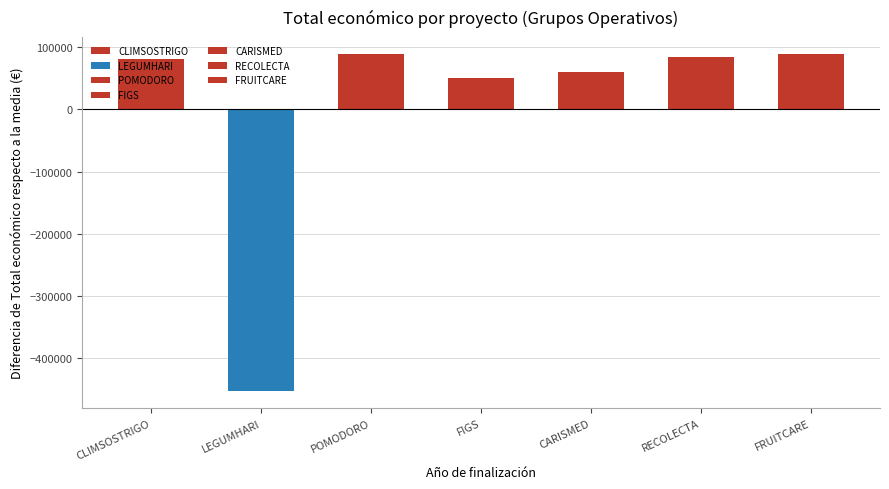

What is the value of the 6th bar from the left?

83642.6